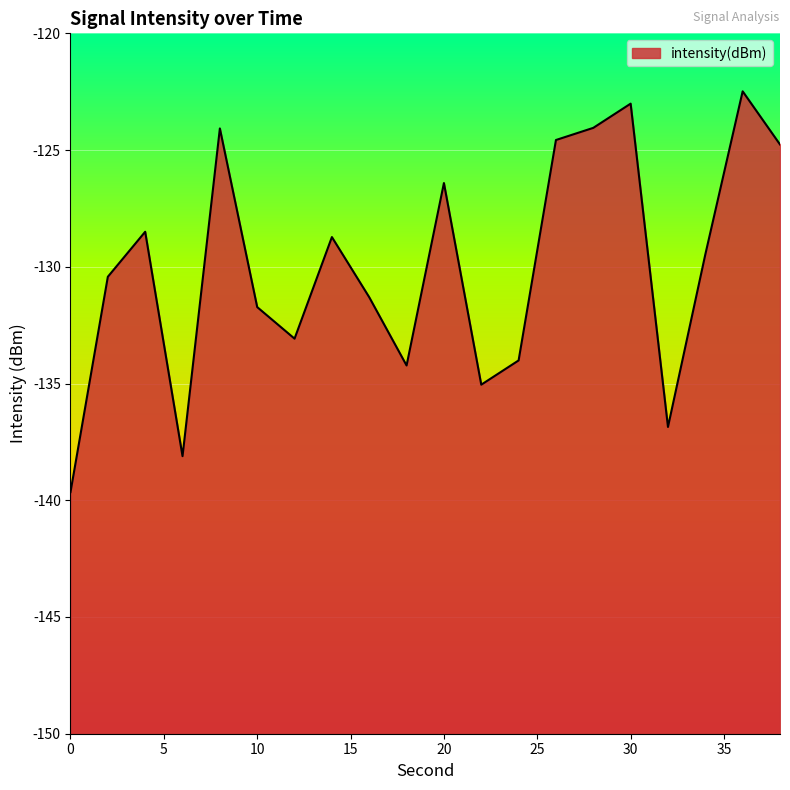

What is the value of the 19th point from the left?

-122.5